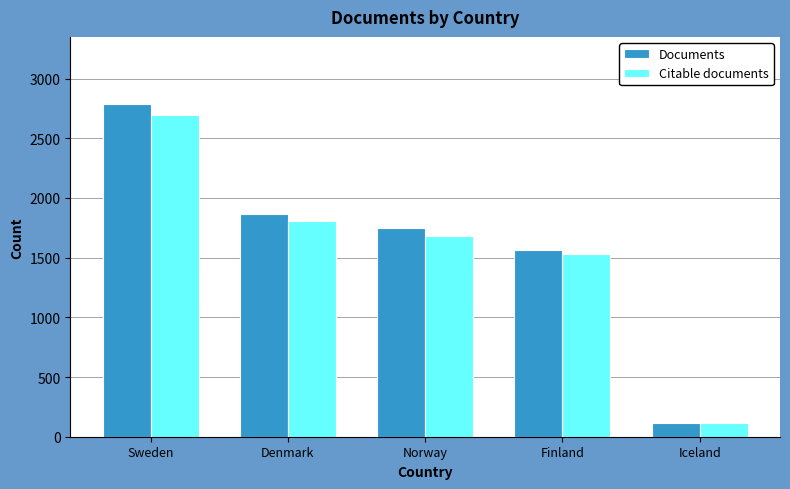

Is it true that Citable documents equals 3606 at Sweden?

False